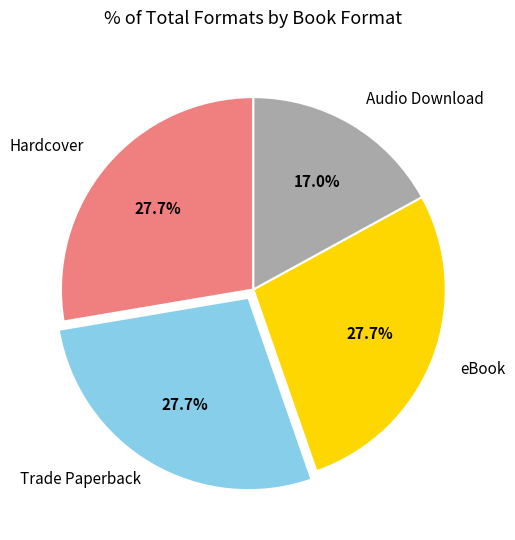

To the nearest percent, what portion does Hardcover represent?

28%